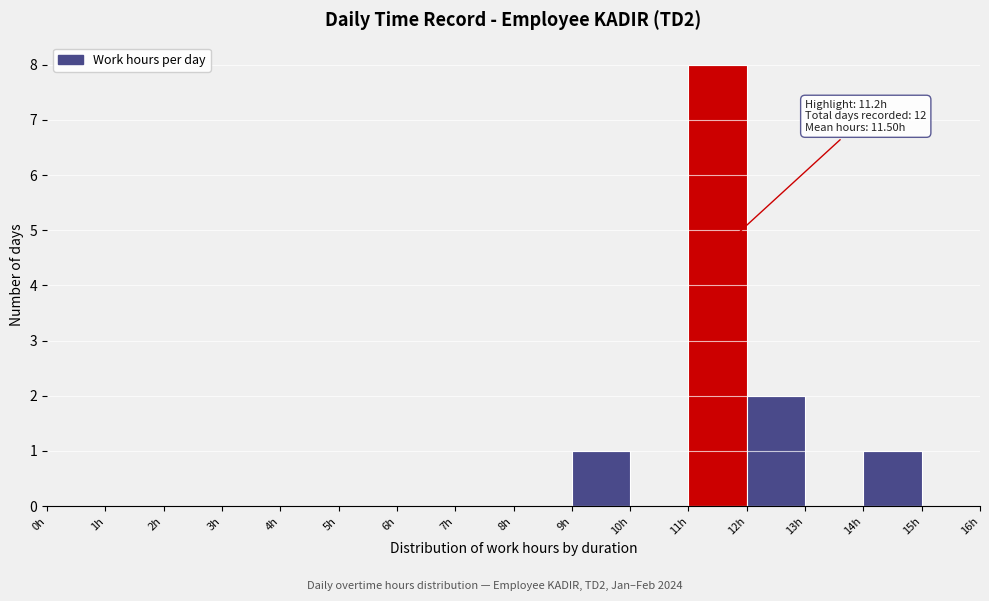

Over which range of the x-axis is the bar tallest?

11 to 12